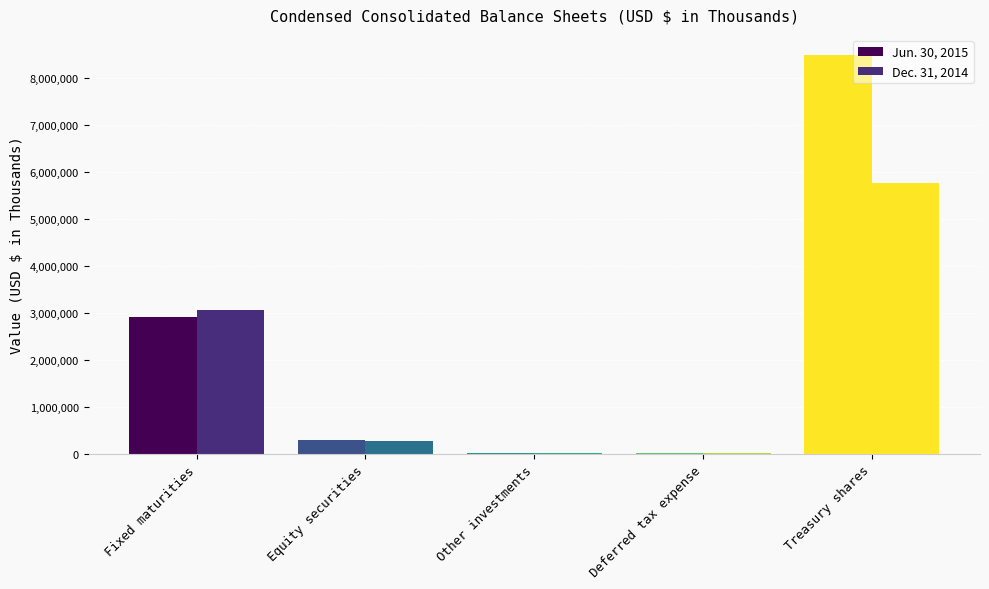

At which label is Jun. 30, 2015 closest to 4251675?

Fixed maturities